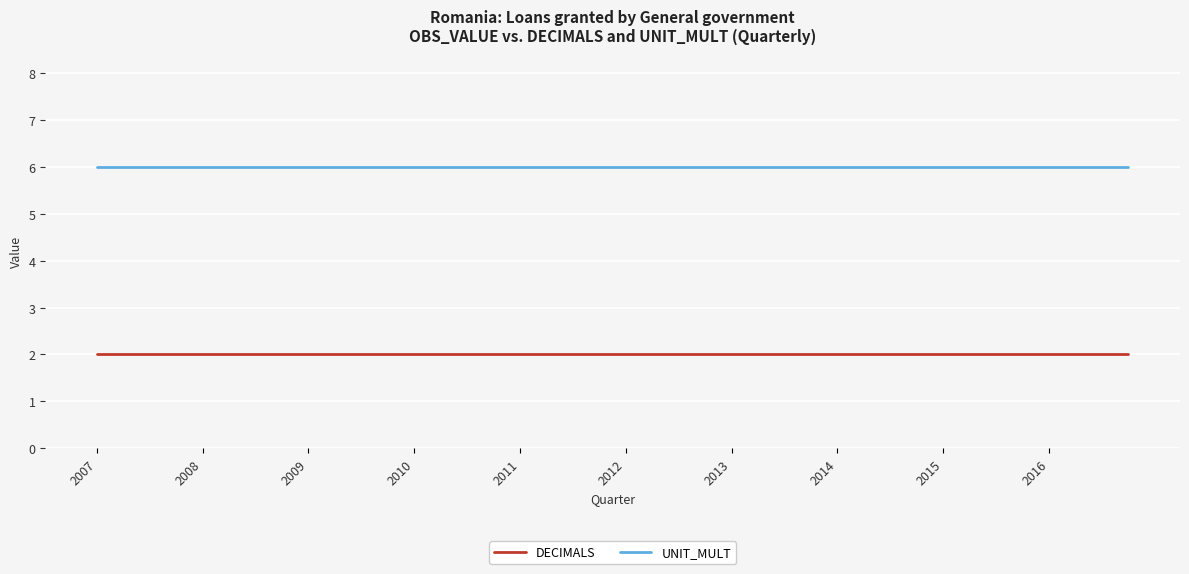

True or false: DECIMALS and UNIT_MULT cross at least once.

False